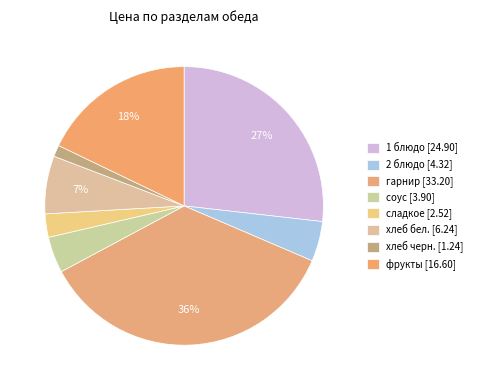

True or false: фрукты accounts for 18% of the total.

True